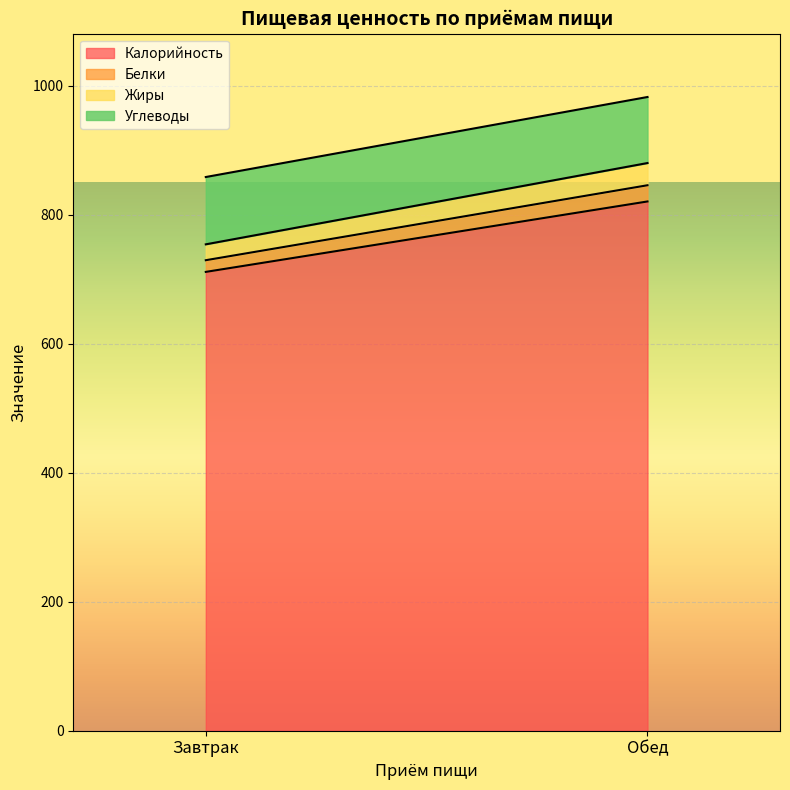

Reading right to left, list all the values displayed in this chart.

Калорийность: 820.3	711.2
Белки: 25.1	18.1
Жиры: 34.4	24.6
Углеводы: 102.4	104.3